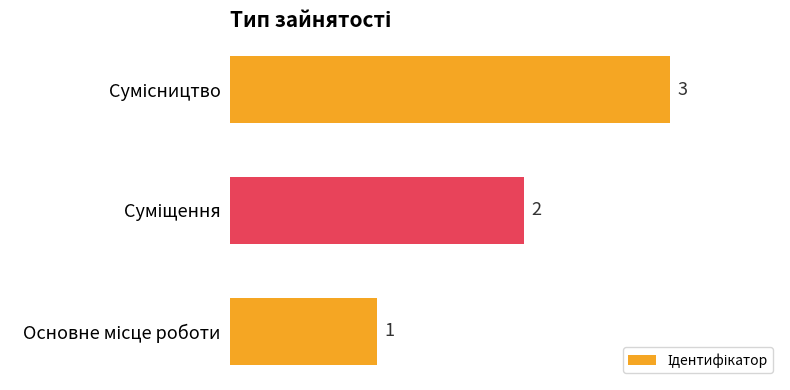

What is the maximum value shown in the chart?

3